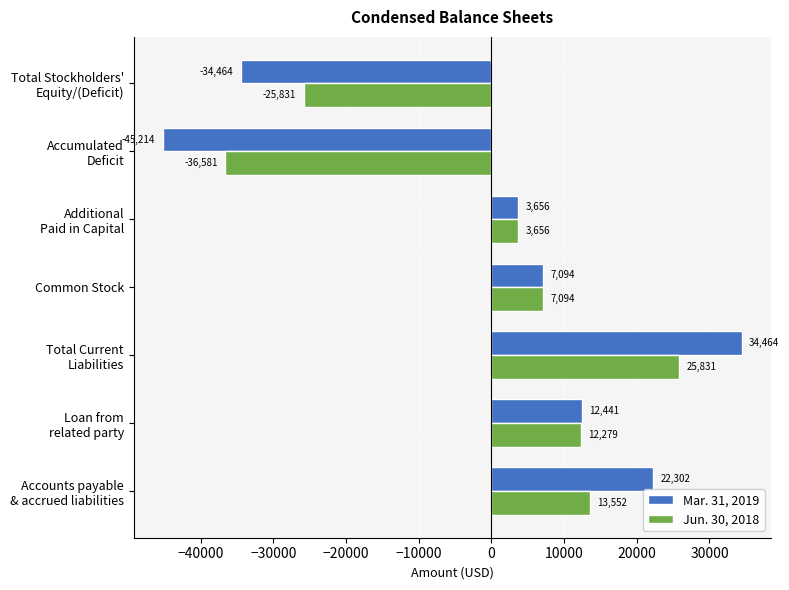

What are all the series names shown in the legend?

Mar. 31, 2019, Jun. 30, 2018